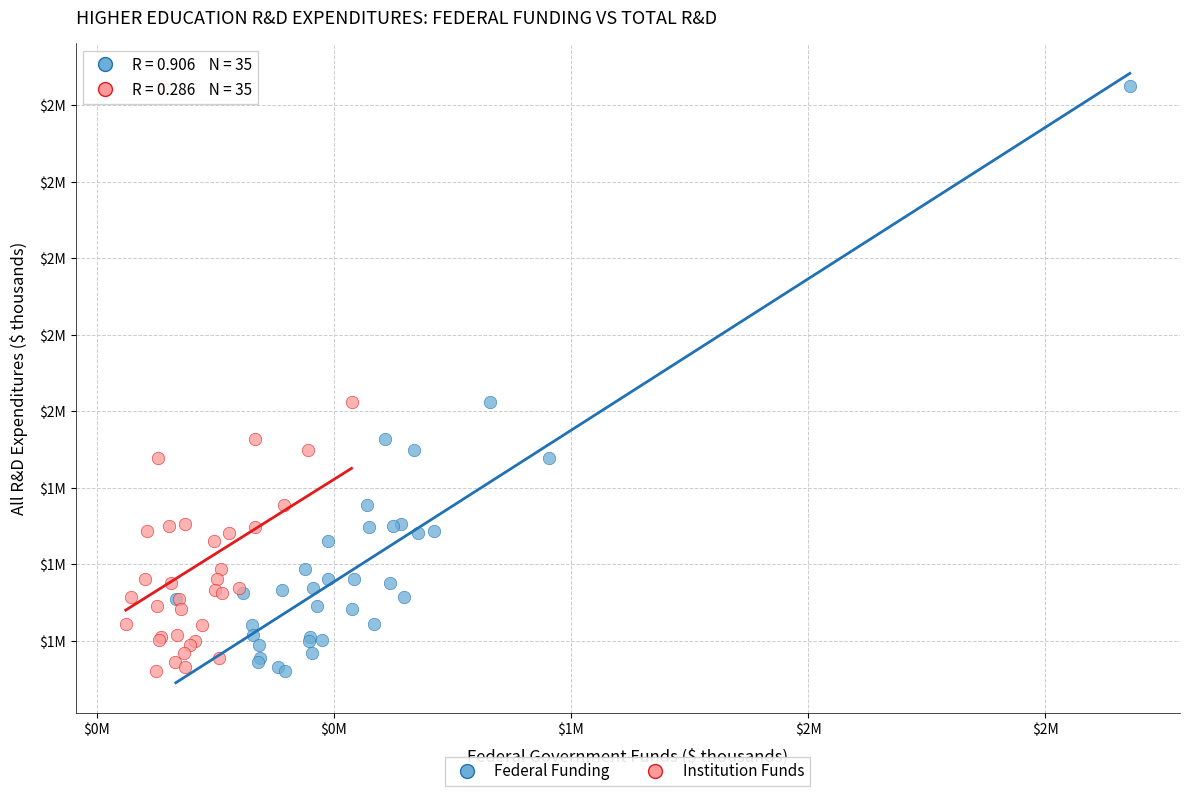

What are all the series names shown in the legend?

Federal Funding, Institution Funds